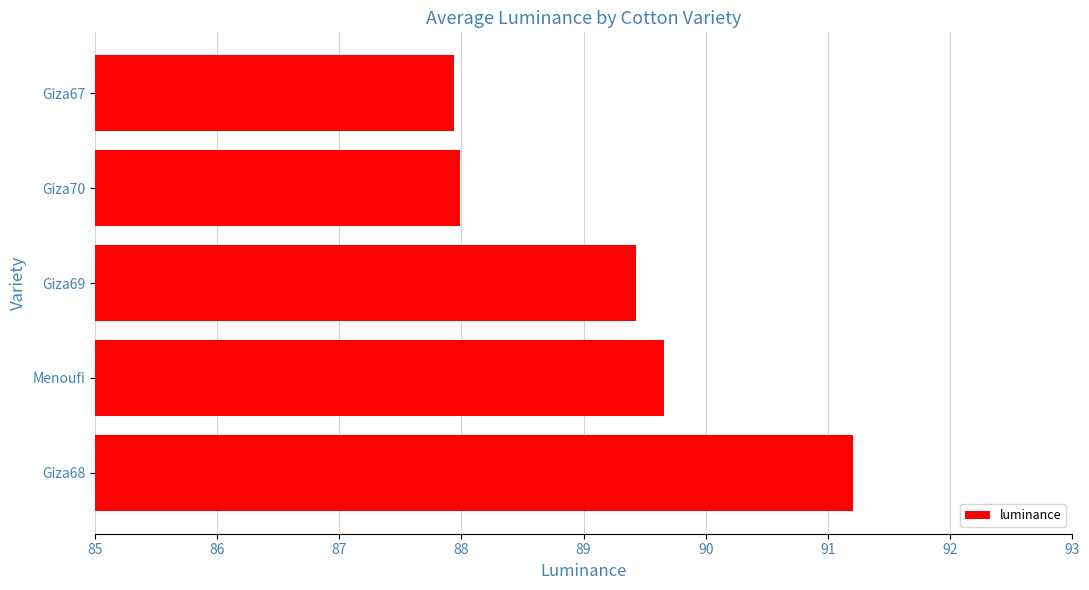

Which label corresponds to the largest value in the chart?

Giza68